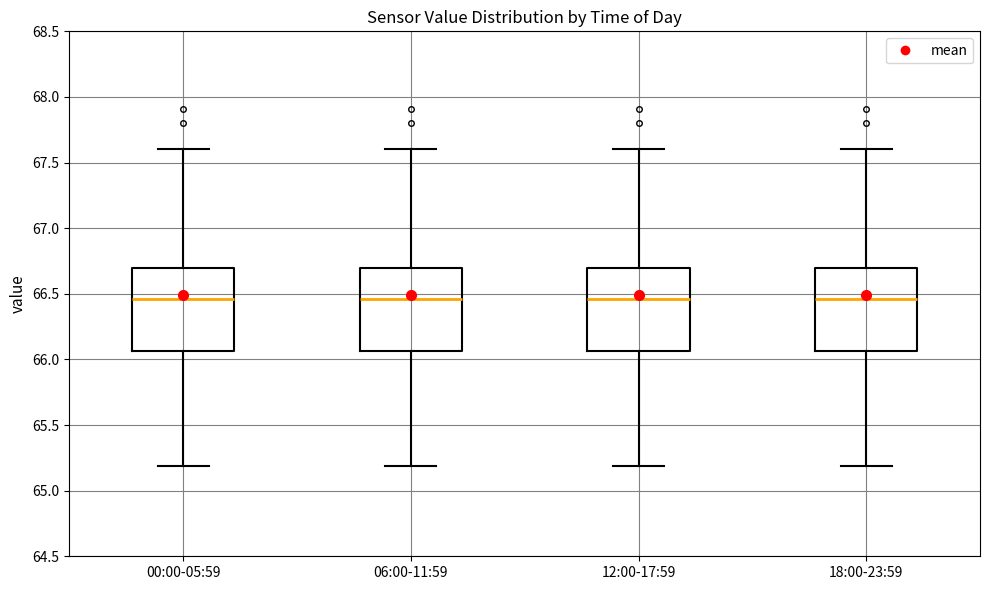

Where is the upper edge of the box for 18:00-23:59 on the y-axis? The values are not printed on the chart, so give them approximately, as read against the axis.

66.70